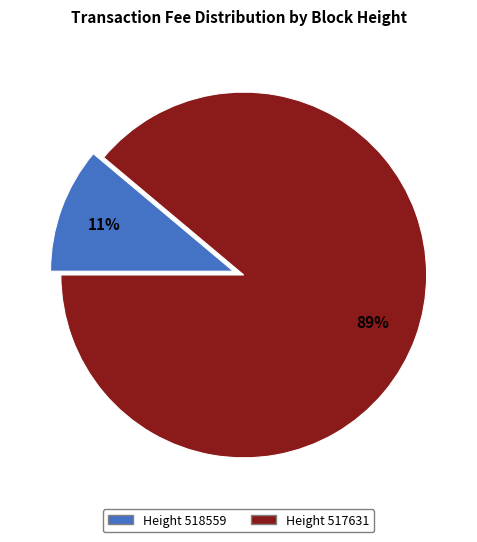

Is there a majority slice in this chart?

Yes